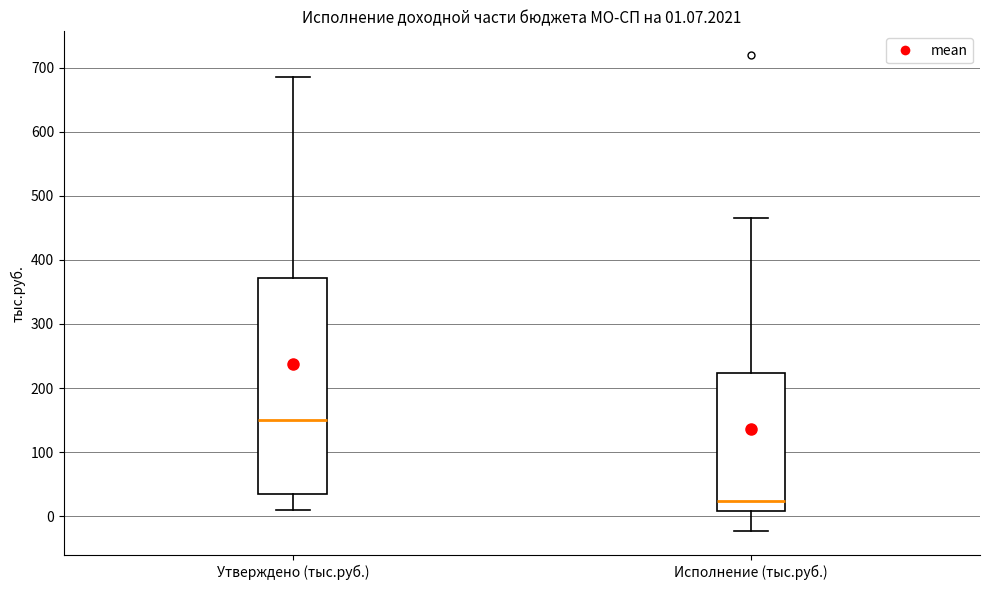

Comparing the boxes themselves (not the whiskers), which one is the tallest?

Утверждено (тыс.руб.)